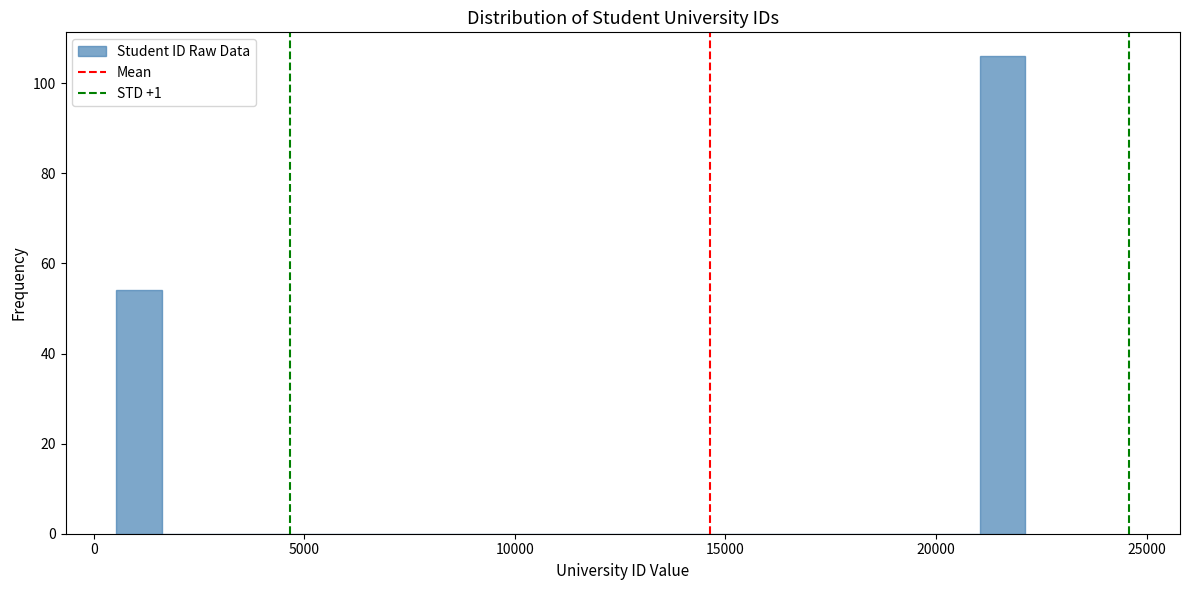

Read against the x-axis, roughly where is the centre of the tallest bar?

21500